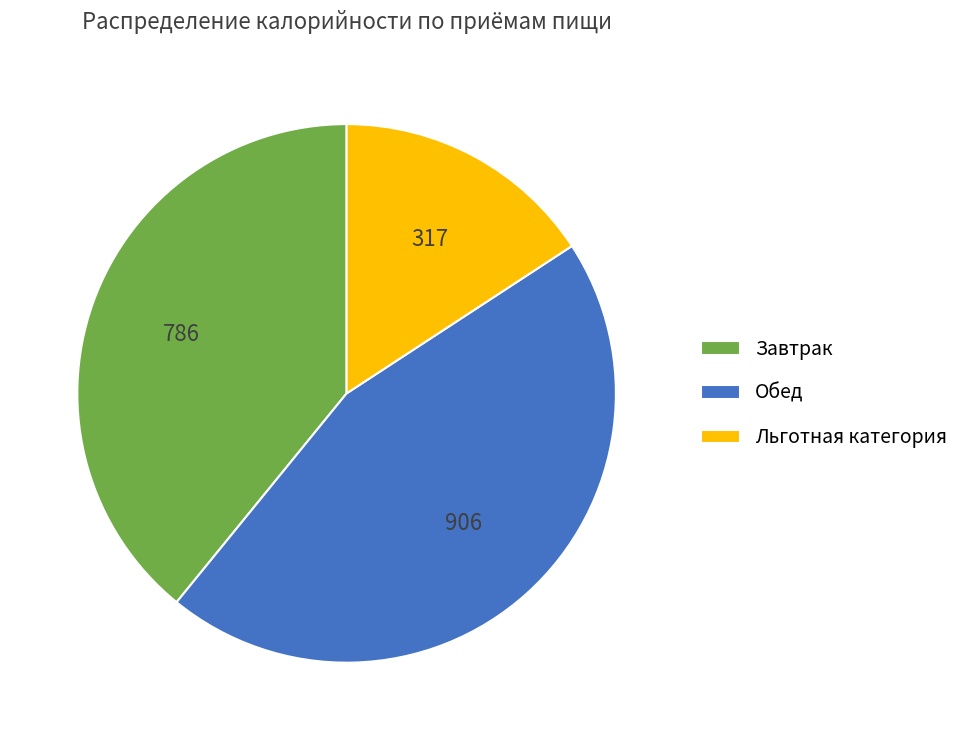

What is the ratio of the value at Льготная категория to the value at Завтрак?

0.4